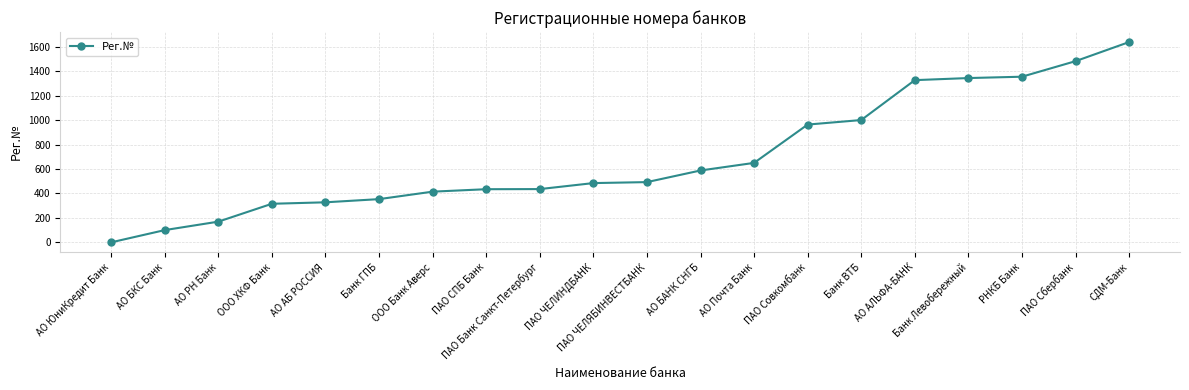

What is the label of the 11th point from the right?

ПАО ЧЕЛИНДБАНК